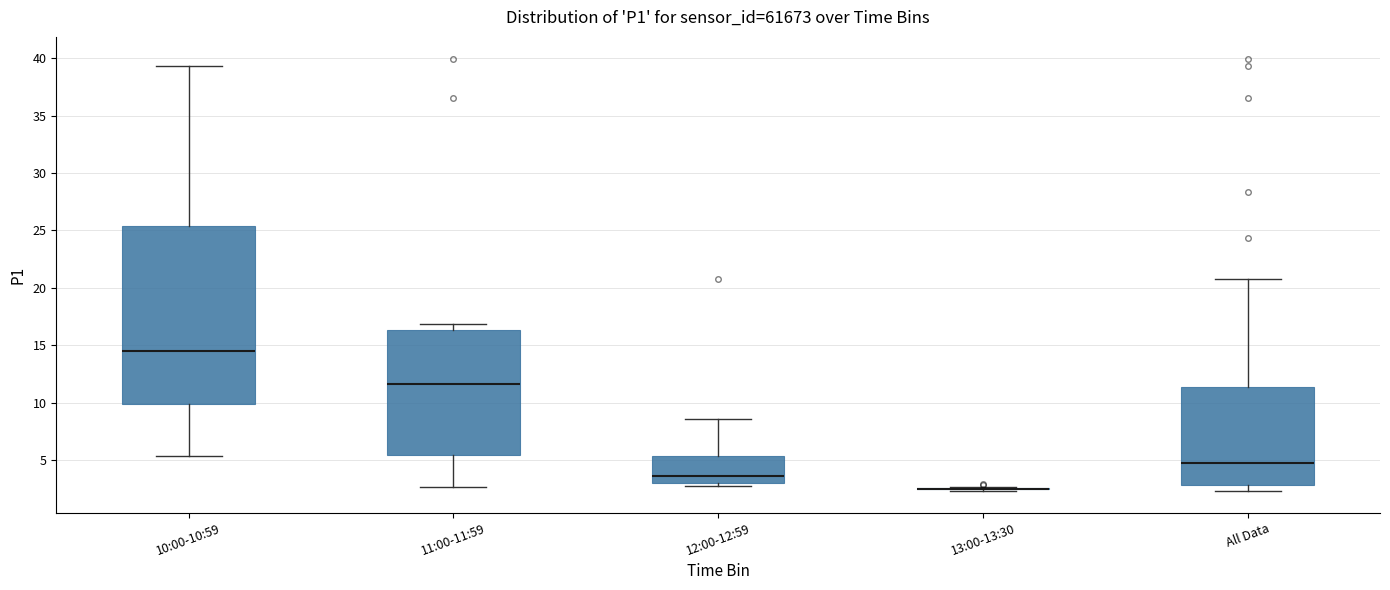

Reading left to right, transcribe this box plot: for each box, give where its median line is, the range the box spans, and where its two whiskers end, as read against the y-axis. The values are not printed on the chart, so give them approximately, as read against the axis.

10:00-10:59: median 14.5, box 10.0 to 25.5, whiskers 5.5 to 39.5
11:00-11:59: median 11.5, box 5.5 to 16.5, whiskers 2.5 to 17.0
12:00-12:59: median 3.5, box 3.0 to 5.5, whiskers 2.5 to 8.5
13:00-13:30: box collapsed to a line at 2.5, whiskers 2.5 to 2.5
All Data: median 4.5, box 3.0 to 11.5, whiskers 2.5 to 21.0